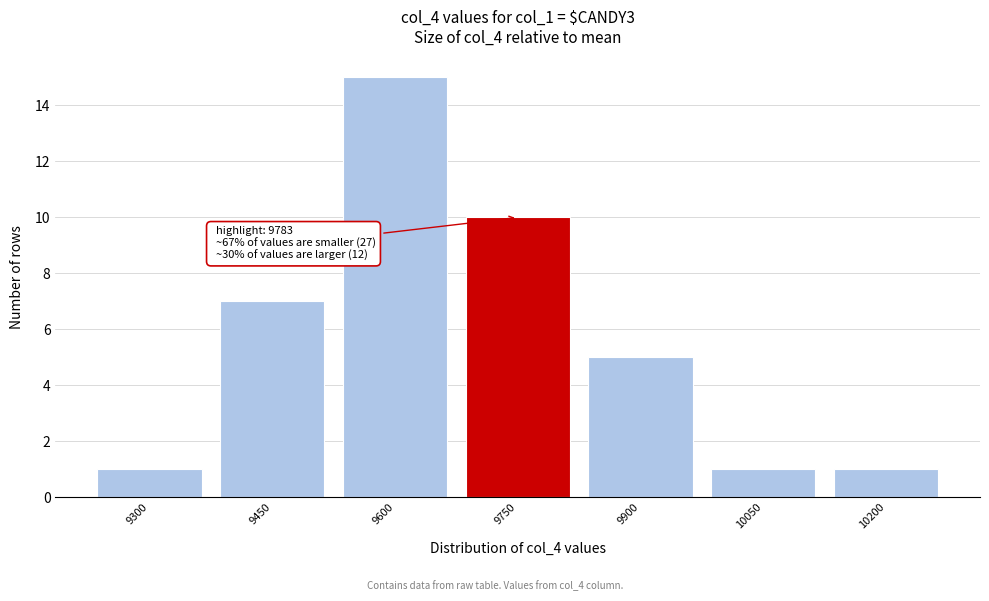

Reading right to left, list all the values displayed in this chart.

1	1	5	10	15	7	1